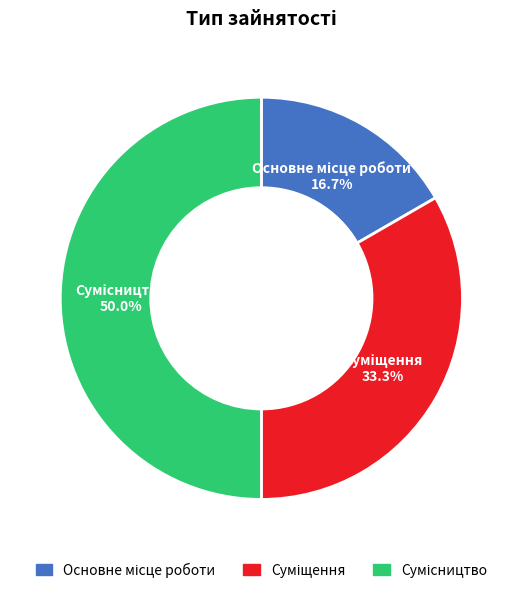

Count the number of slices in the pie.

3